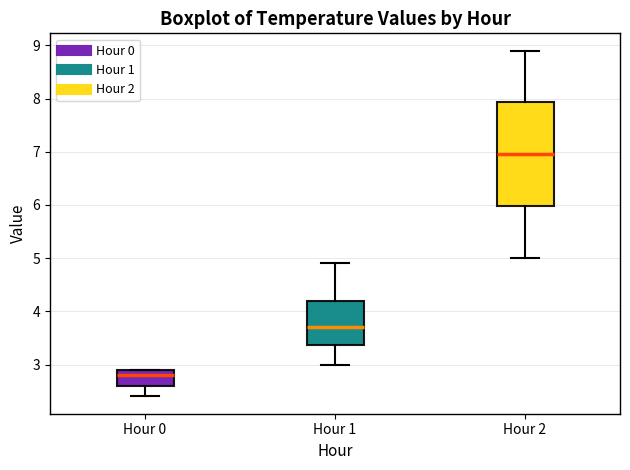

Where is the upper edge of the box for Hour 1 on the y-axis? The values are not printed on the chart, so give them approximately, as read against the axis.

4.2